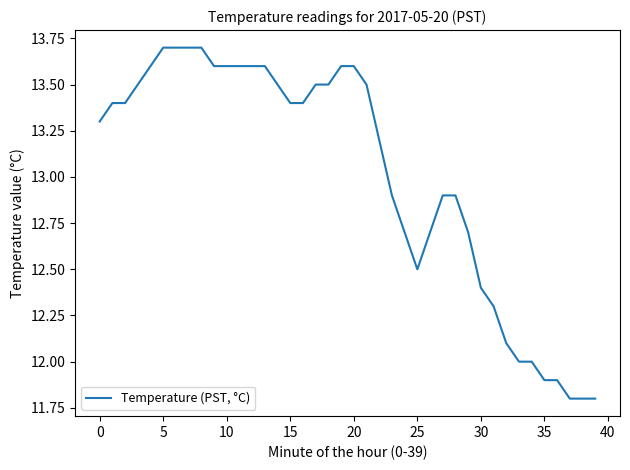

What is the sum of all values?

520.5